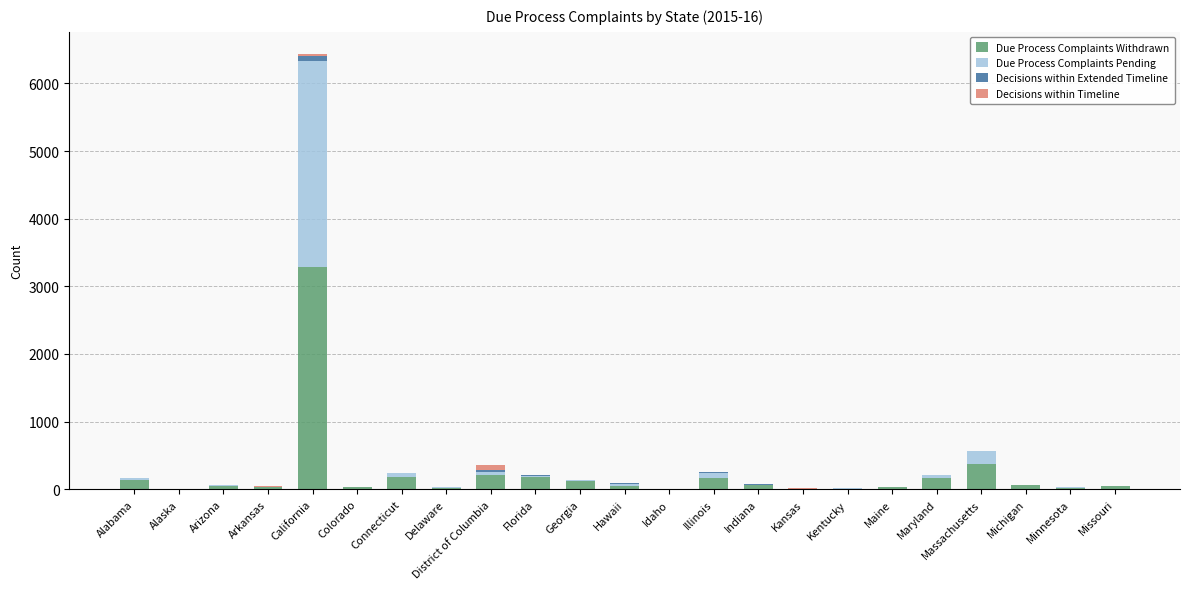

At which label does Due Process Complaints Withdrawn reach its peak?

California